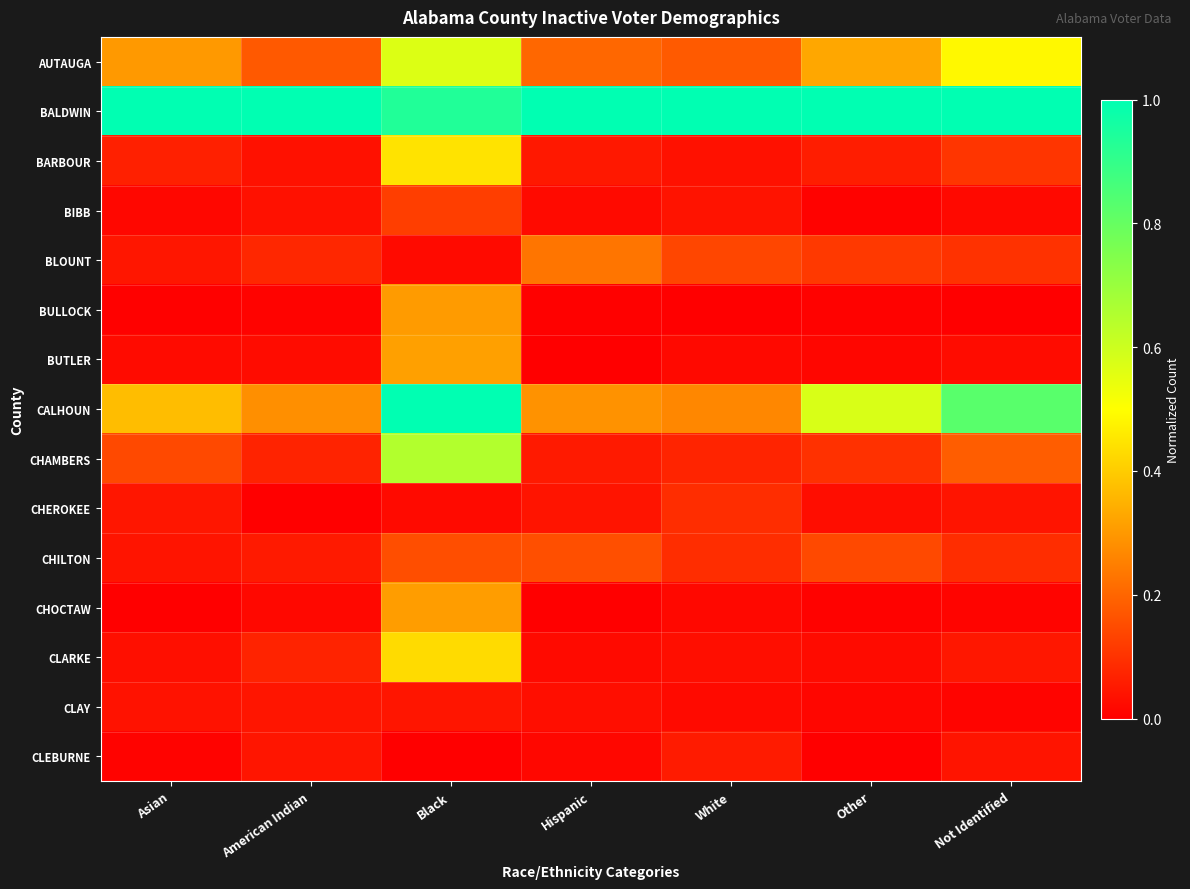

At how many categories does at least one series exceed 0?

7